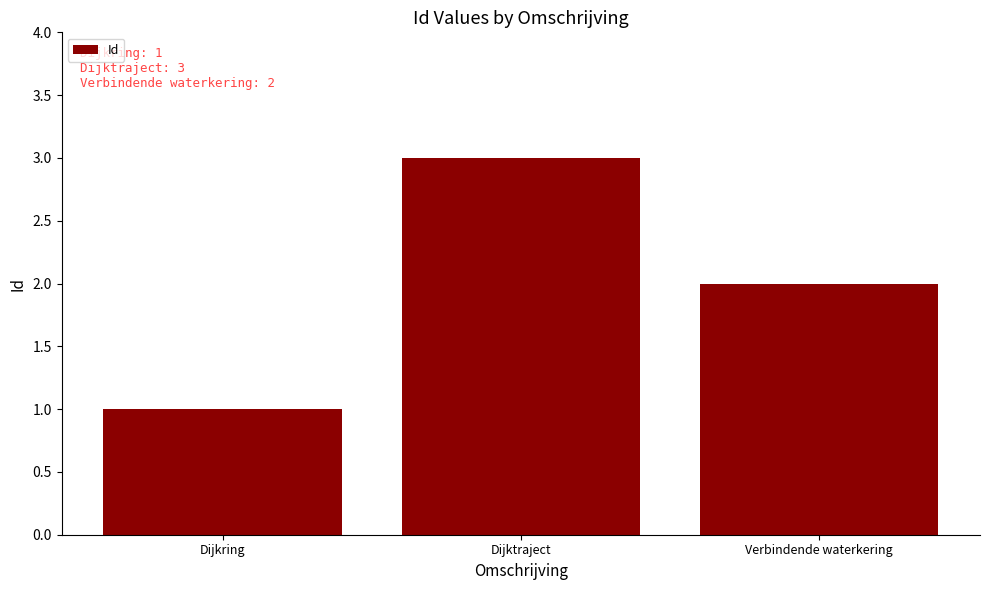

At which label is the value closest to 2?

Verbindende waterkering